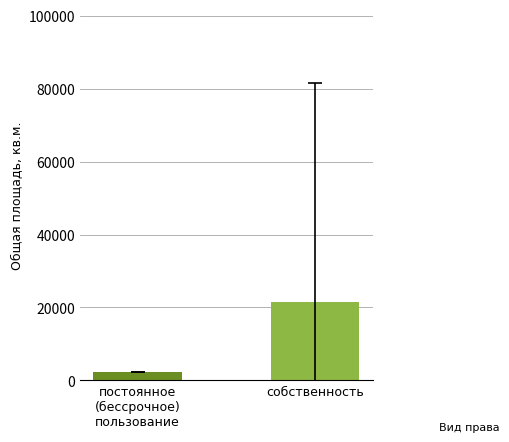

Is it true that the value at собственность is 4465.8?

False